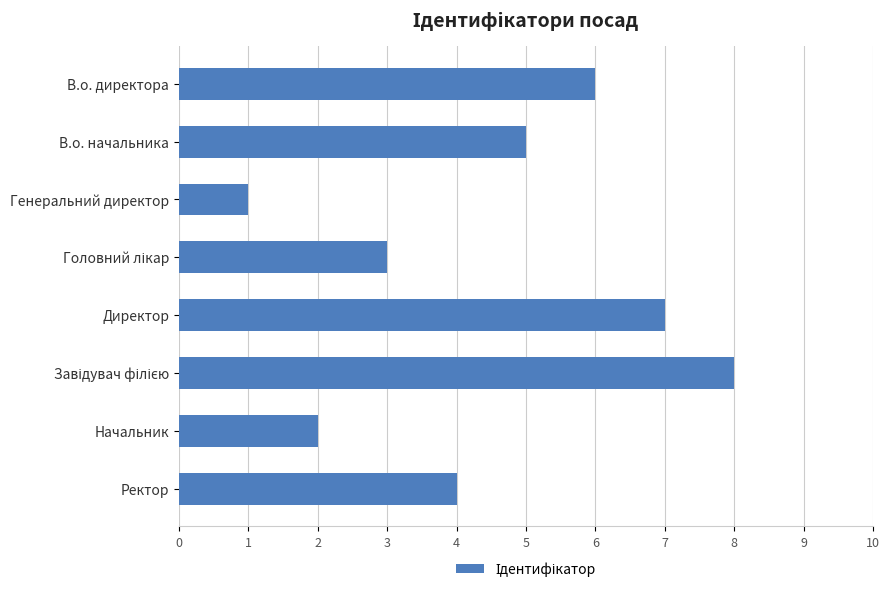

What is the label of the 1st bar from the bottom?

Ректор